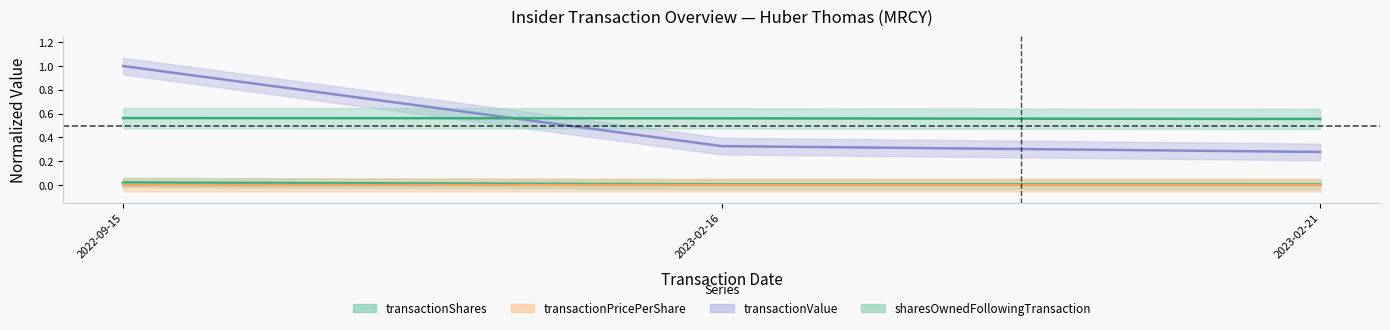

Reading left to right, transcribe all the data shown in this chart.

transactionShares: 2022-09-15=0.0	2023-02-16=0.0	2023-02-21=0.0
transactionPricePerShare: 2022-09-15=0.0	2023-02-16=0.0	2023-02-21=0.0
transactionValue: 2022-09-15=1.0	2023-02-16=0.3	2023-02-21=0.3
sharesOwnedFollowingTransaction: 2022-09-15=0.6	2023-02-16=0.6	2023-02-21=0.6